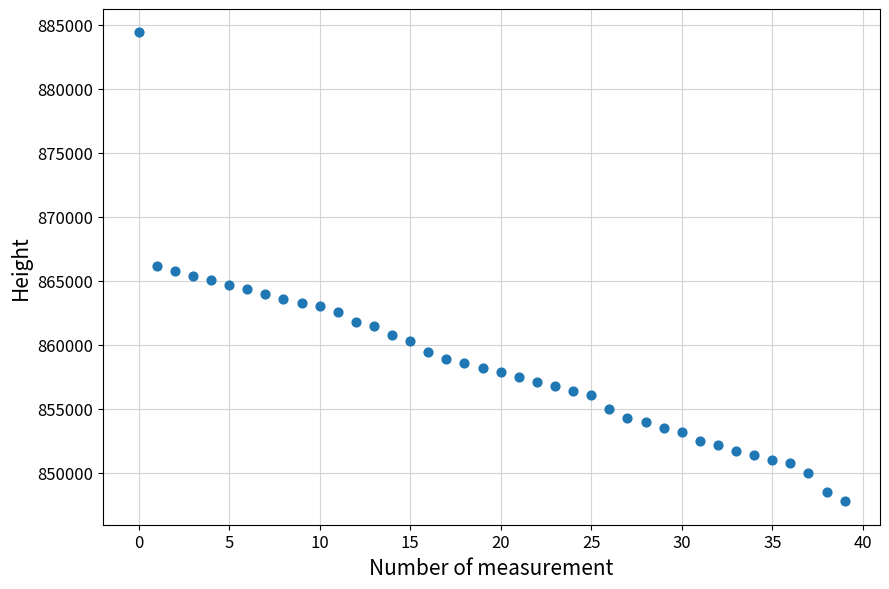

What is the range of Y values (max minus min)?

36619